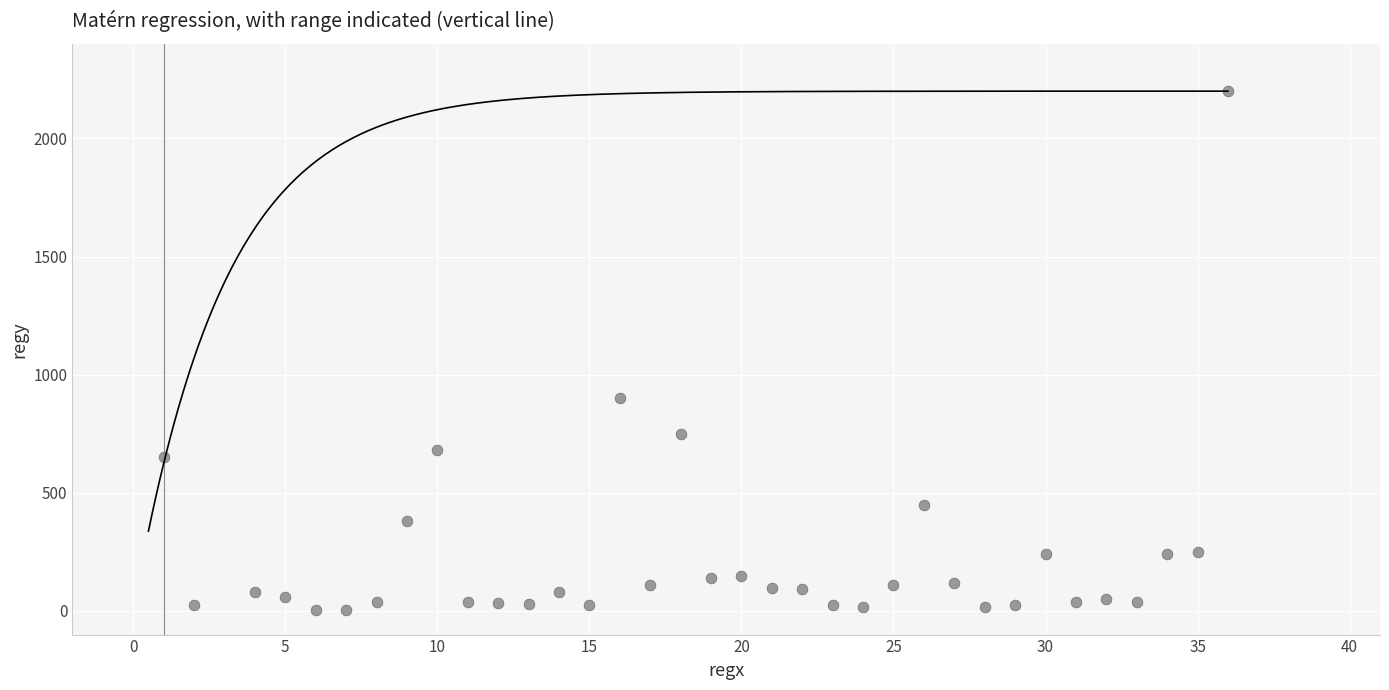

What Y value in the scatter plot is closest to 1102?

900